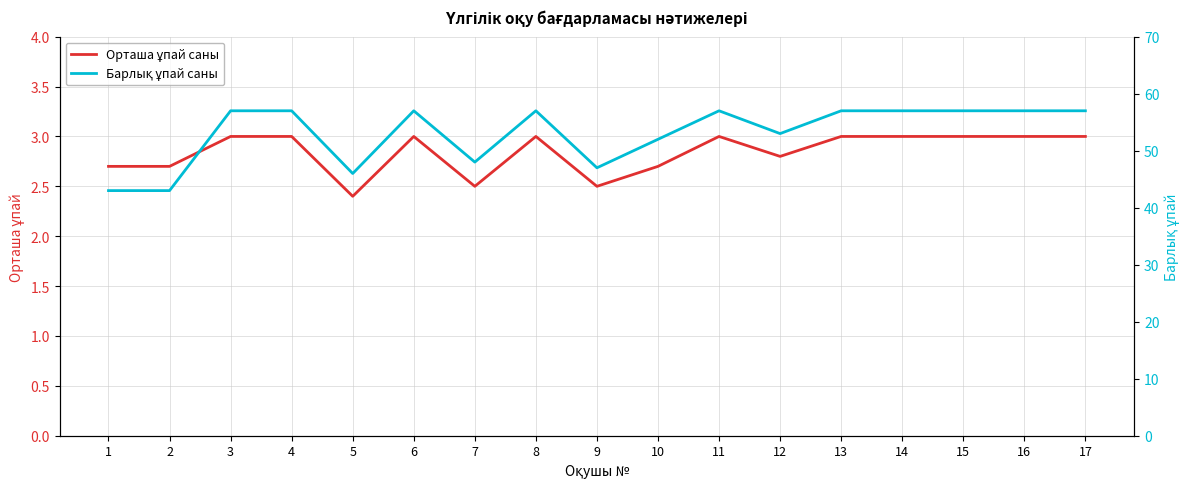

True or false: Орташа ұпай саны has a value of 2.8 at 12.

True